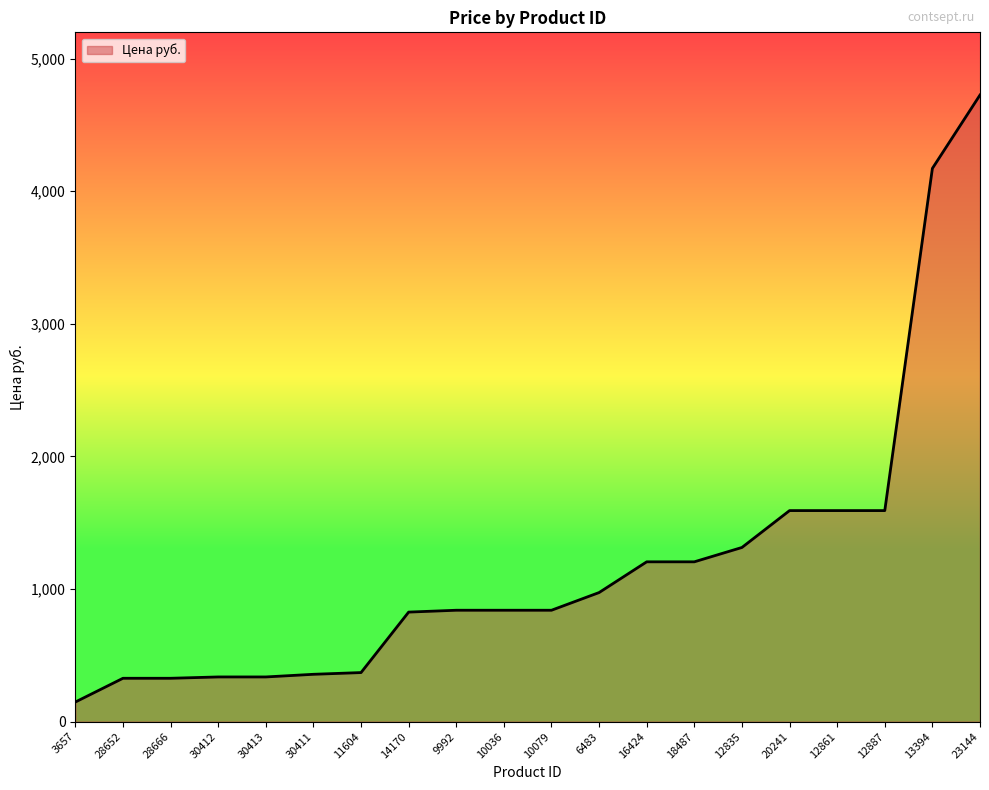

Does the chart display data point markers on the line(s)?

No